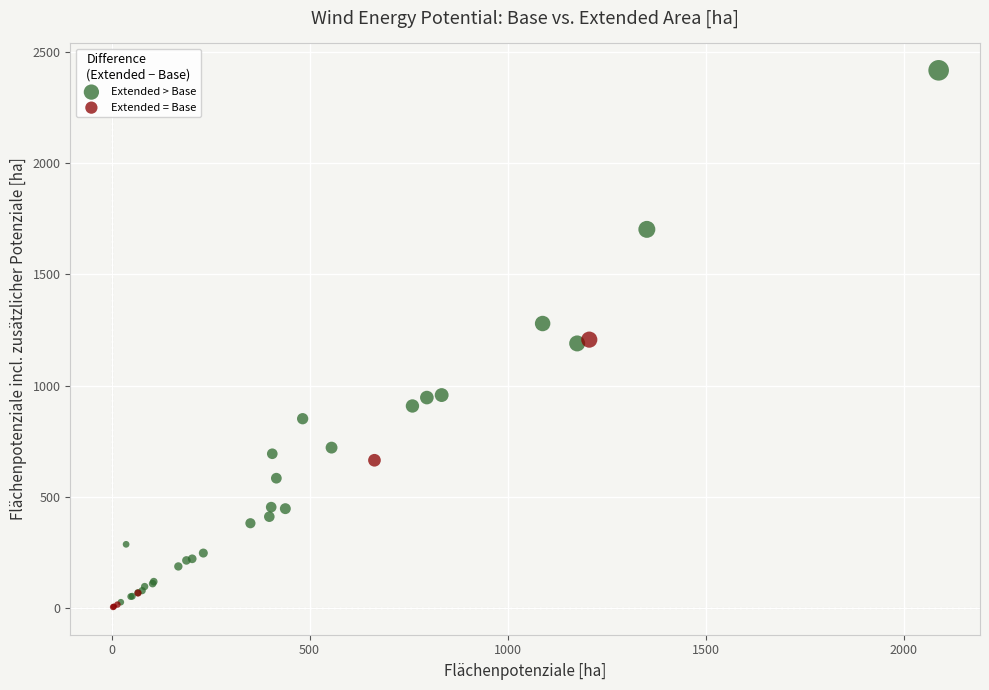

What are all the series names shown in the legend?

Extended > Base, Extended = Base